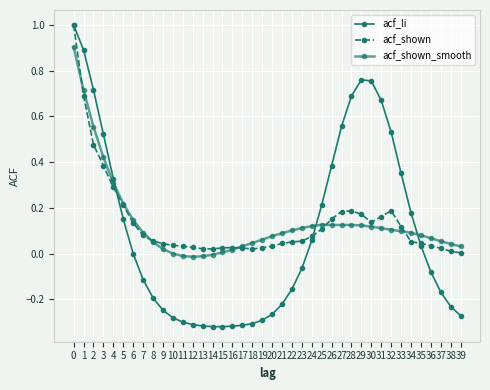

Count the number of data series in this chart.

3